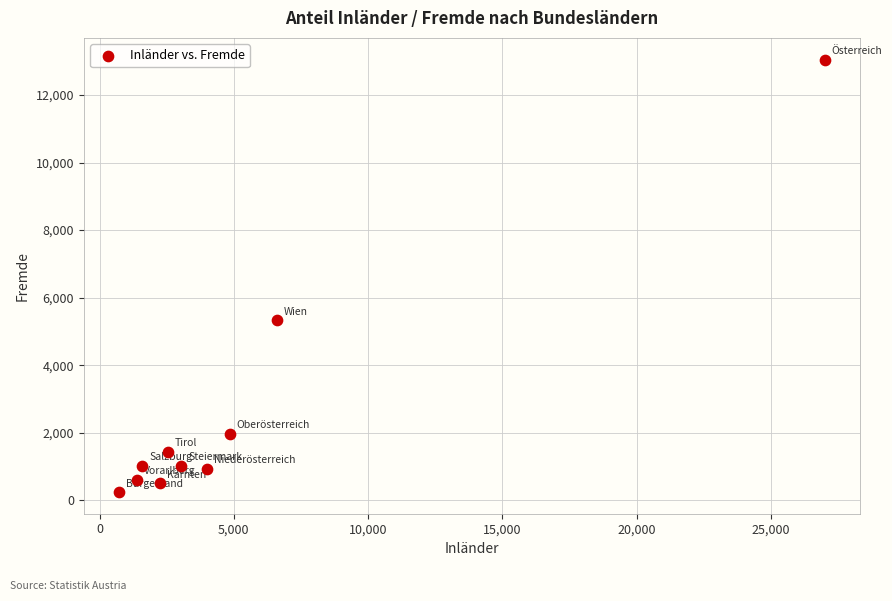

What Y value in the scatter plot is closest to 6647?

5326